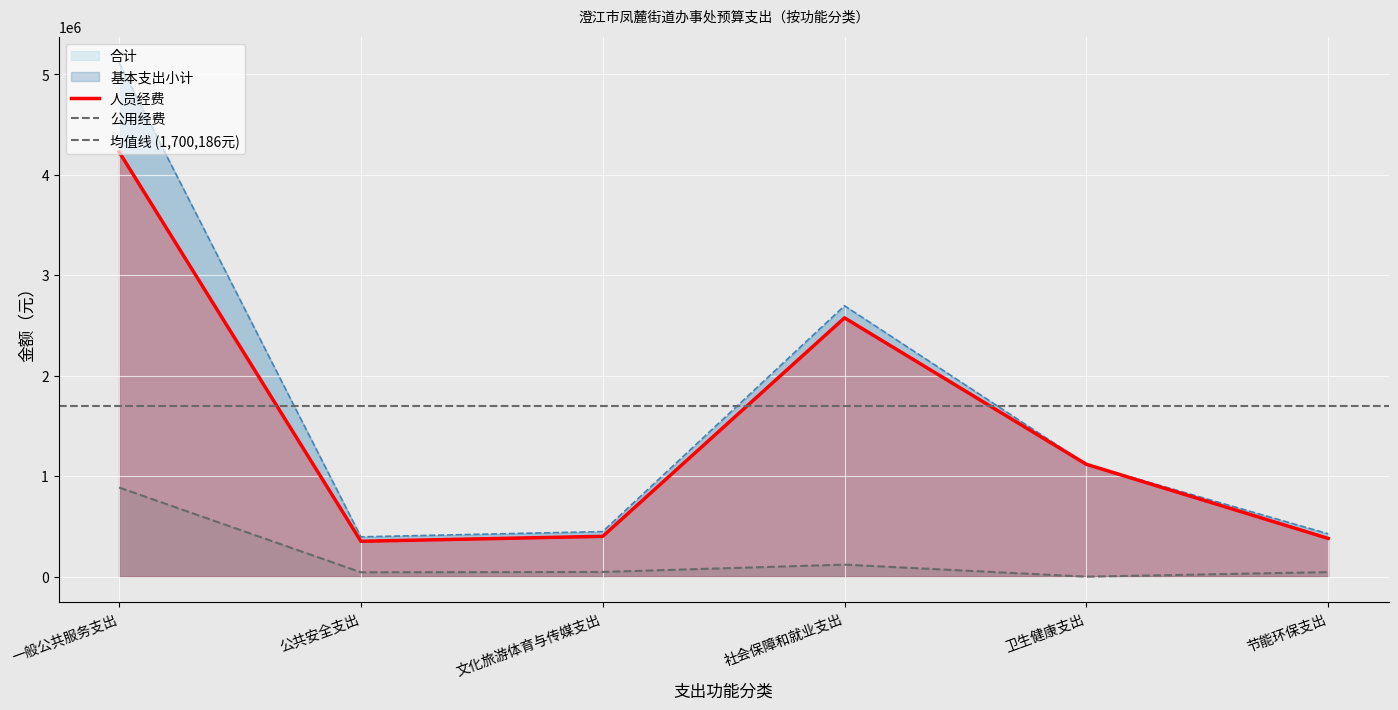

What is the difference between the 合计 values at 一般公共服务支出 and 社会保障和就业支出?

2420191.1